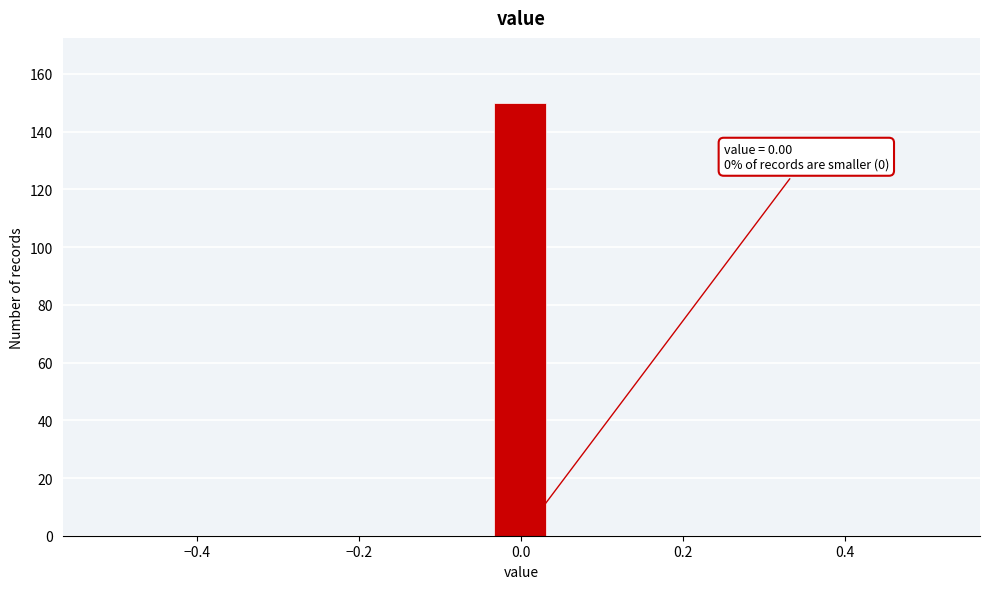

Around what value on the x-axis is the tallest bar? Give the approximate position of its centre, as read against the axis.

0.00